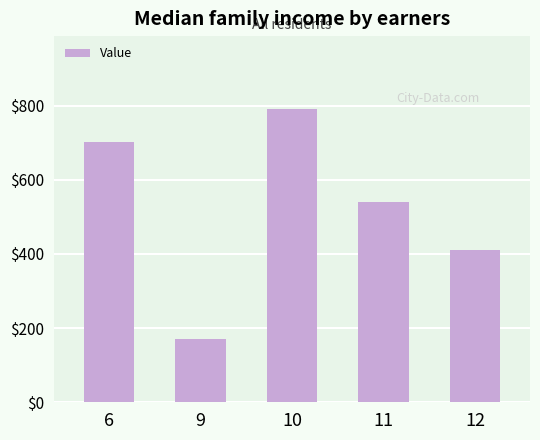

What is the change in value from 6 to 12?

-292